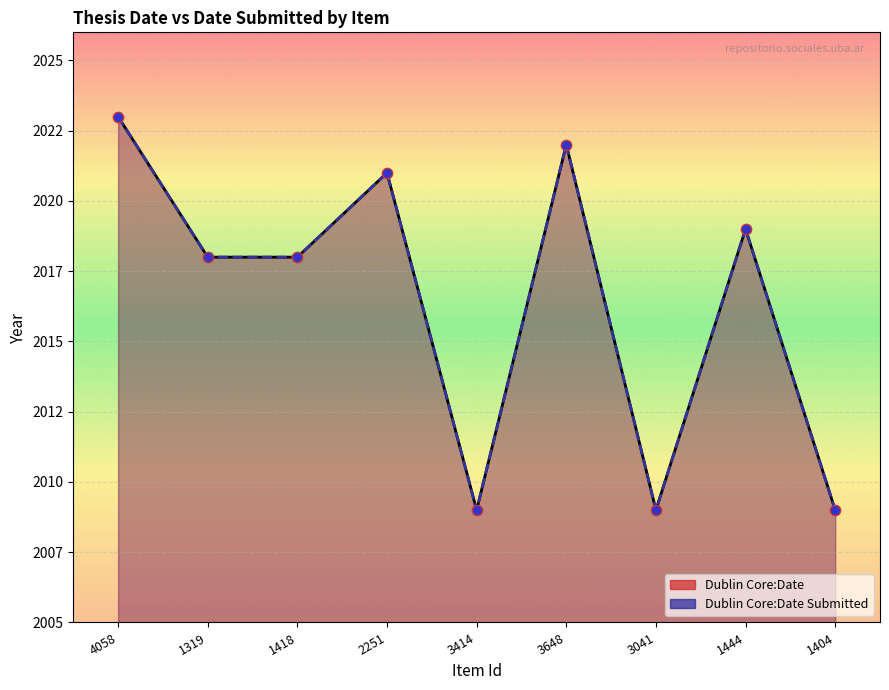

What are all the series names shown in the legend?

Dublin Core:Date, Dublin Core:Date Submitted